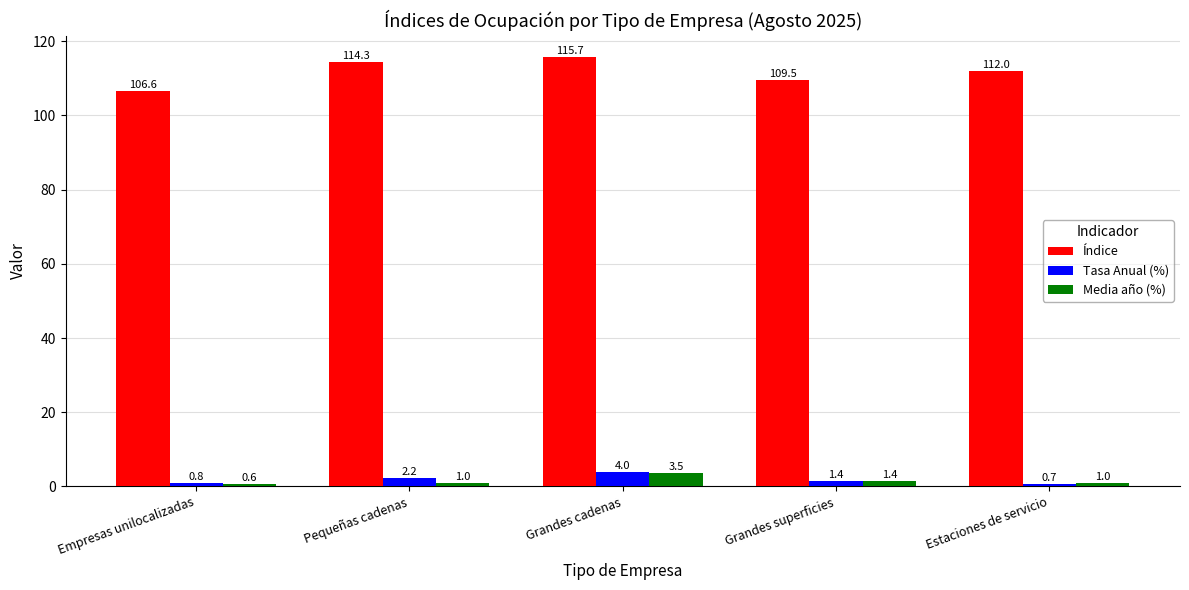

Which series has the largest total across all categories?

Índice